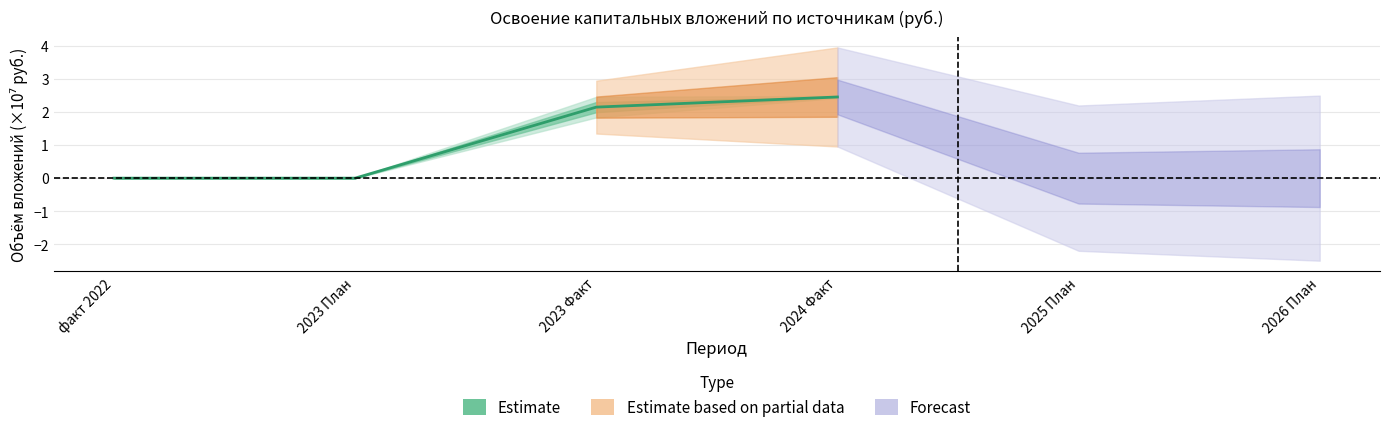

What is the value of the 3rd point from the left?

2.2